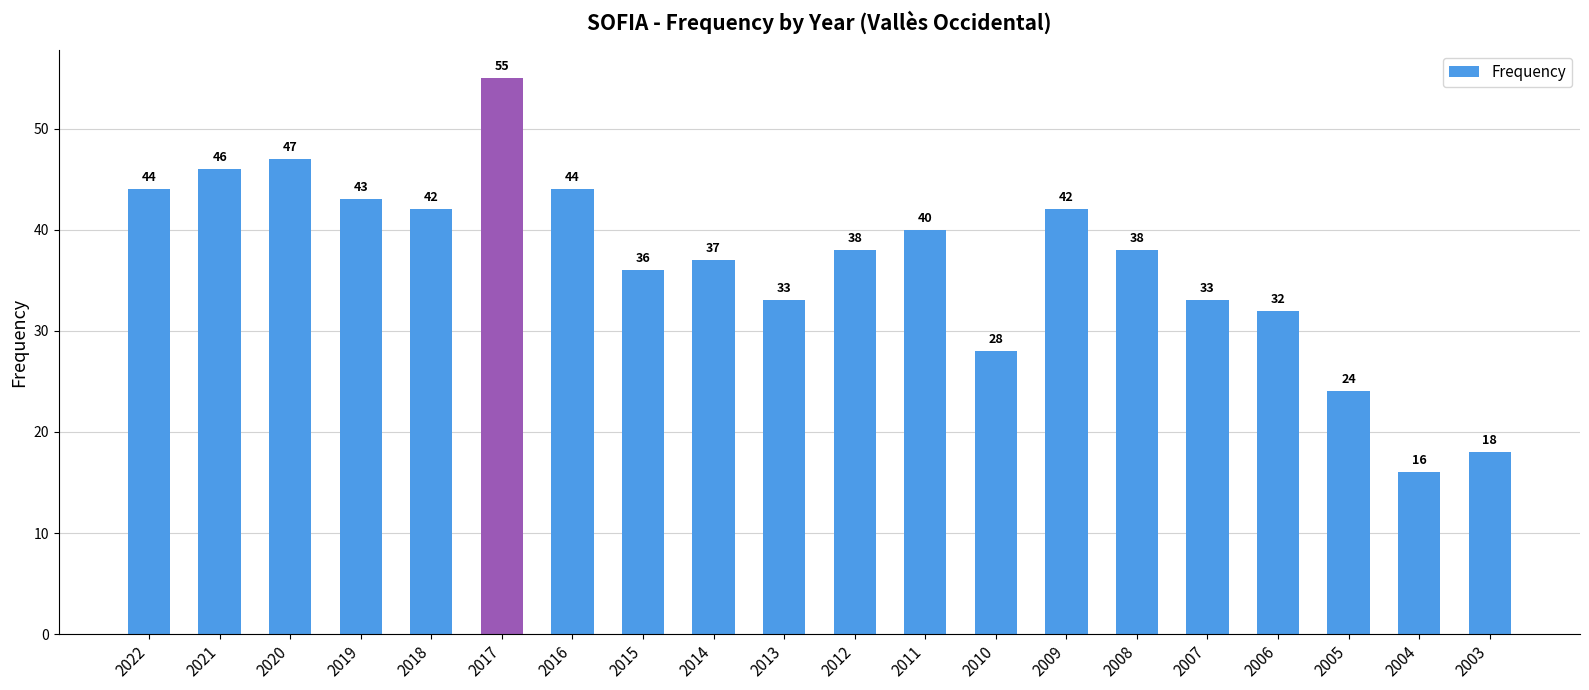

What is the sum of the values at 2014 and 2016?

81